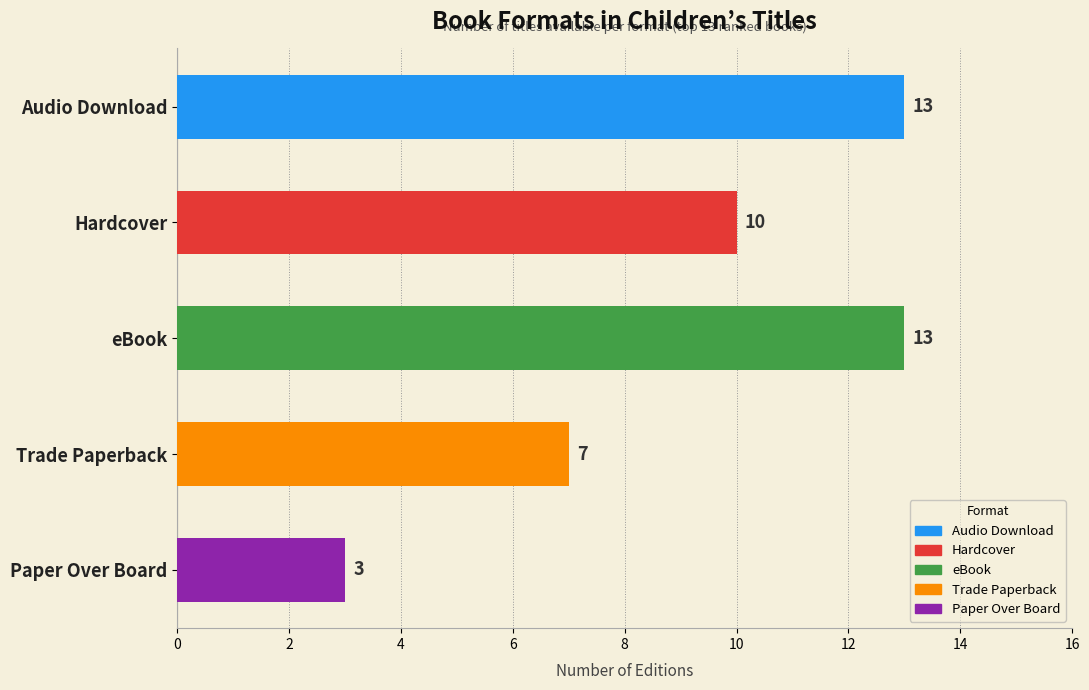

The value at eBook is 19. True or false?

False